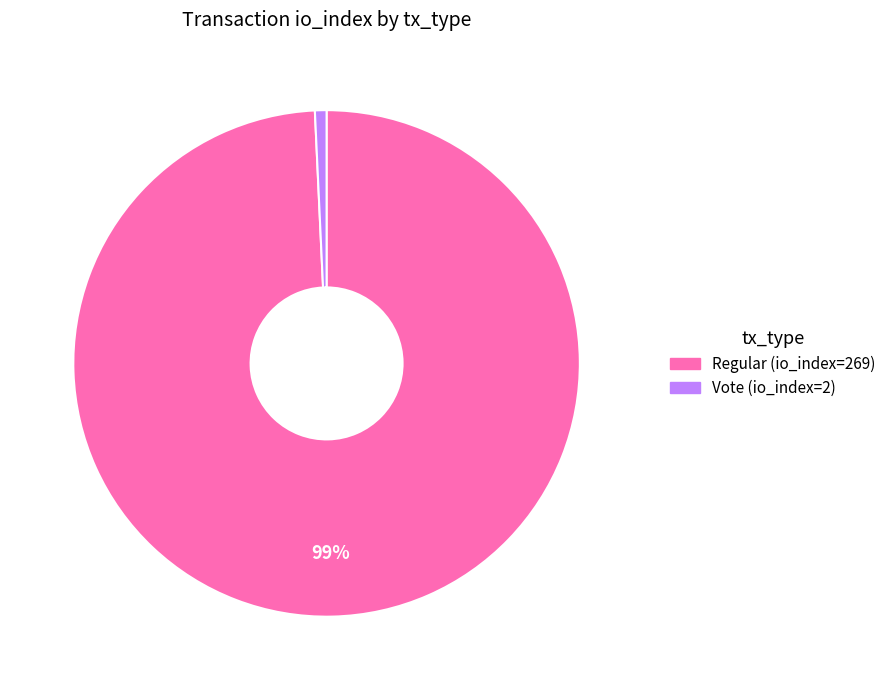

Which has a higher value, Vote (io_index=2) or Regular (io_index=269)?

Regular (io_index=269)